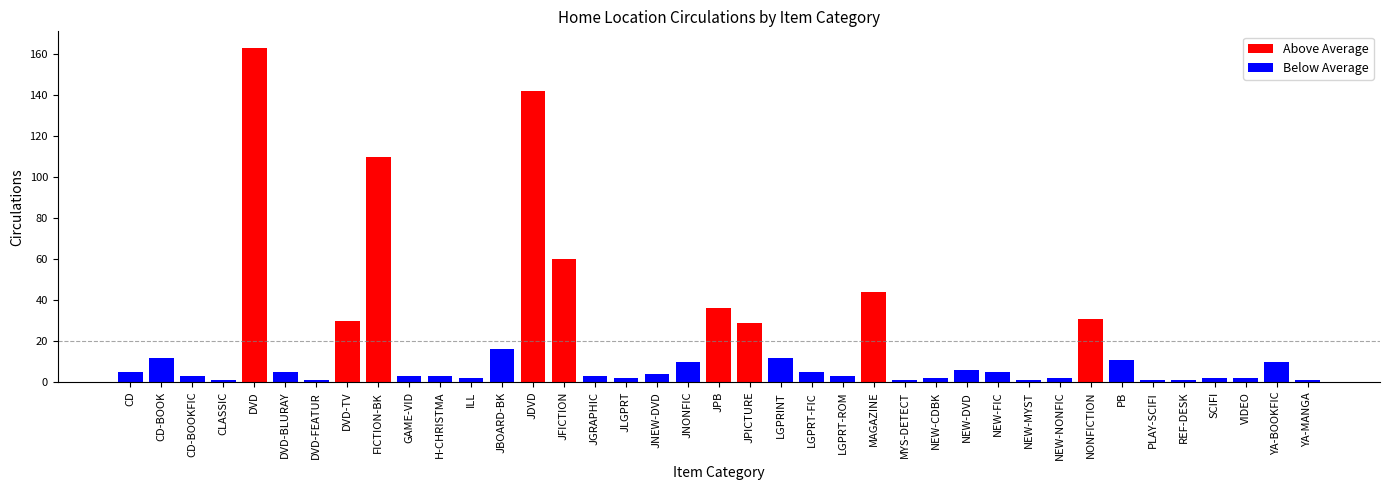

Where does the Below Average series first go above 2?

CD